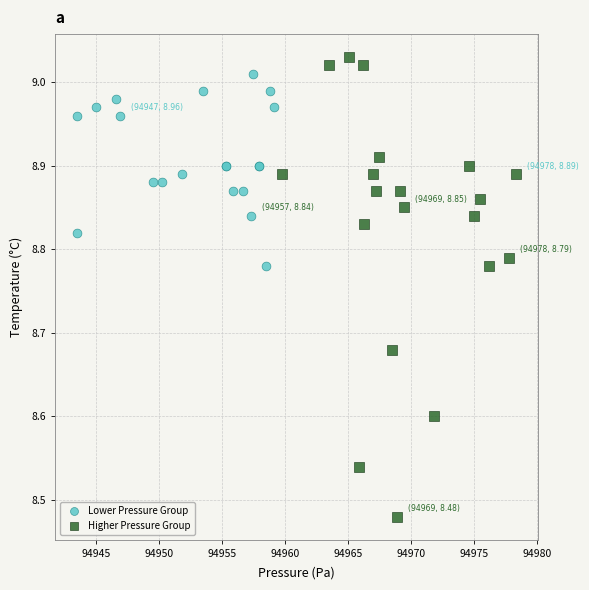

Which series has the widest spread of Y values?

Higher Pressure Group